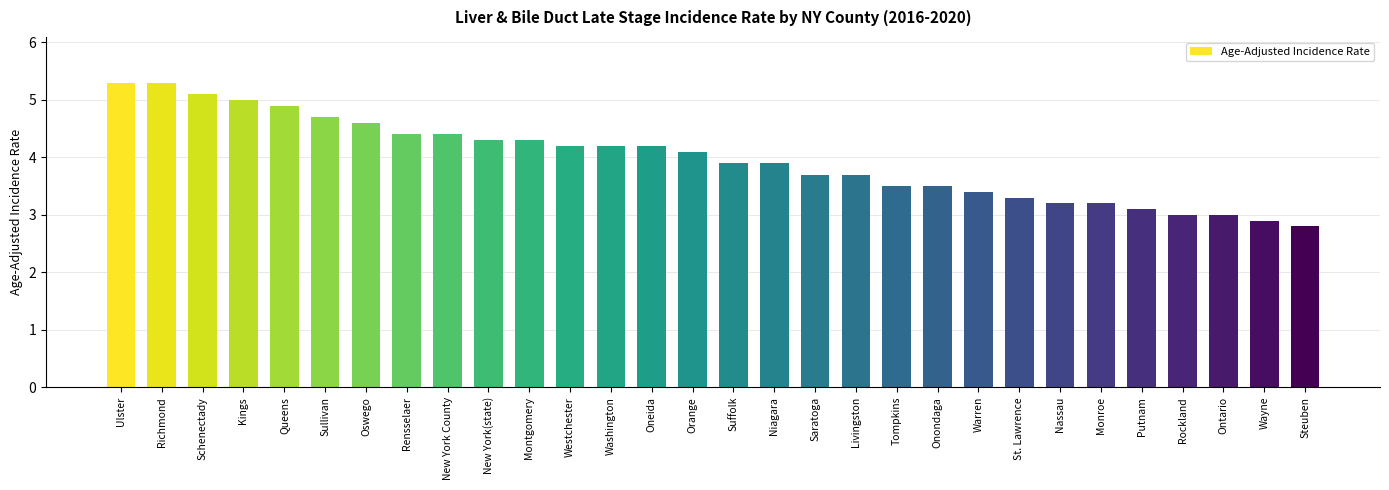

What is the approximate value at Putnam?

3.1